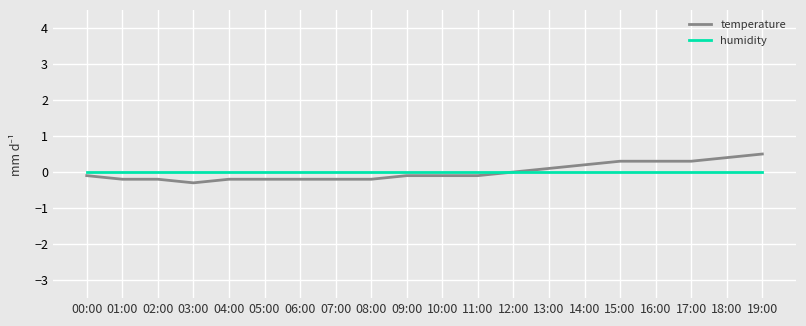

Is the value of humidity at 17:00 greater than the value of temperature at 17:00?

No